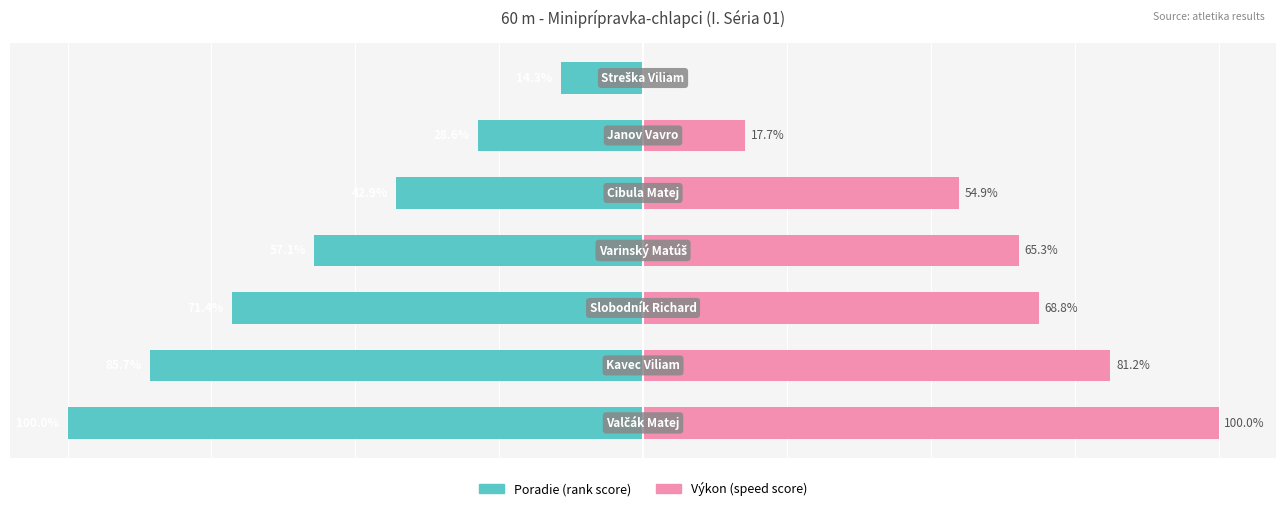

What are all the series names shown in the legend?

Poradie (rank score), Výkon (speed score)